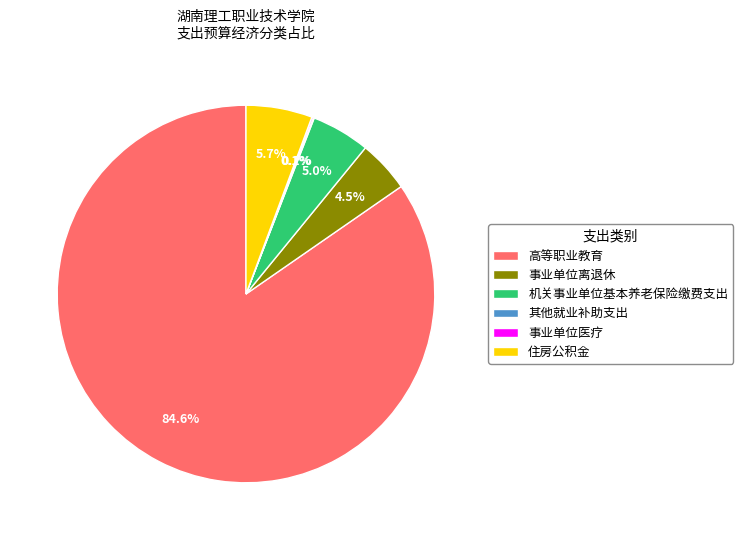

What percentage is NOT represented by 机关事业单位基本养老保险缴费支出?

95.0%